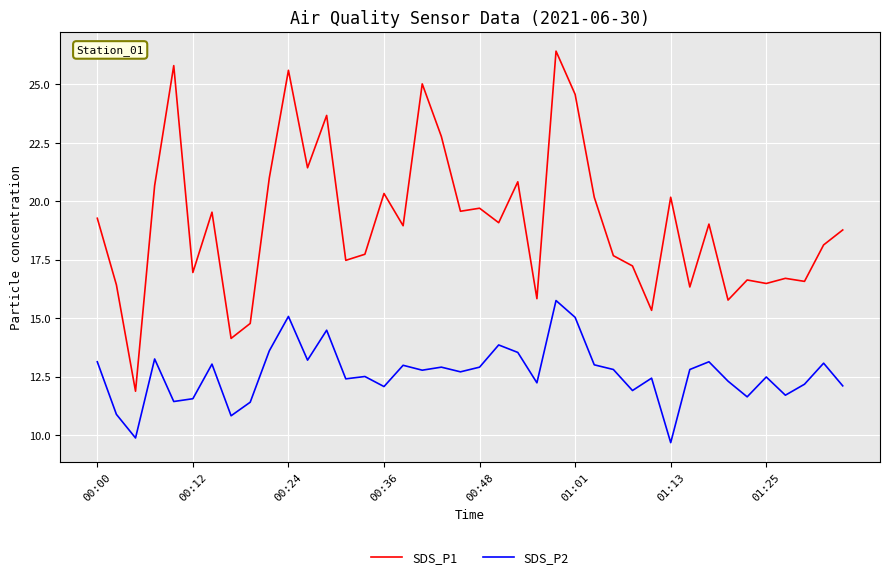

Rank the series by their average value, from lowest to highest.

SDS_P2, SDS_P1